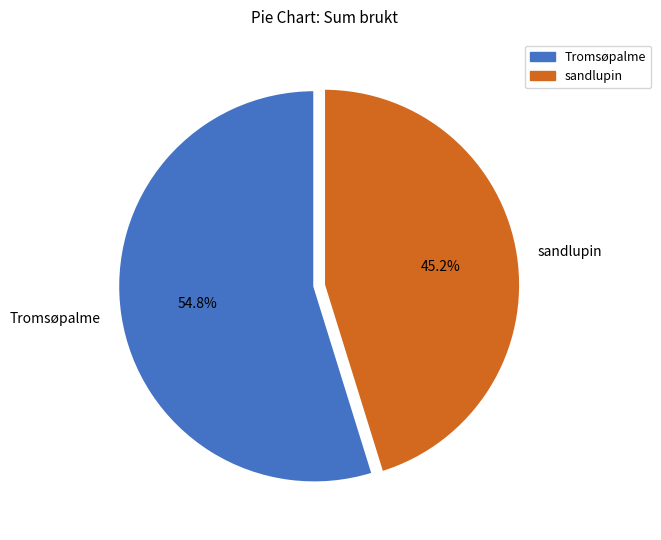

Which slice represents more than half of the pie?

Tromsøpalme